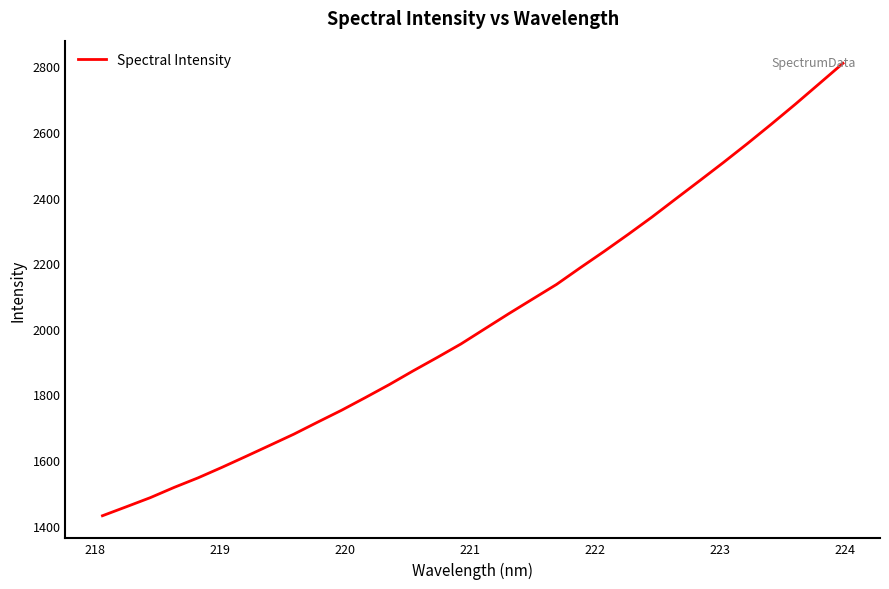

Count the number of categories in the chart.

32